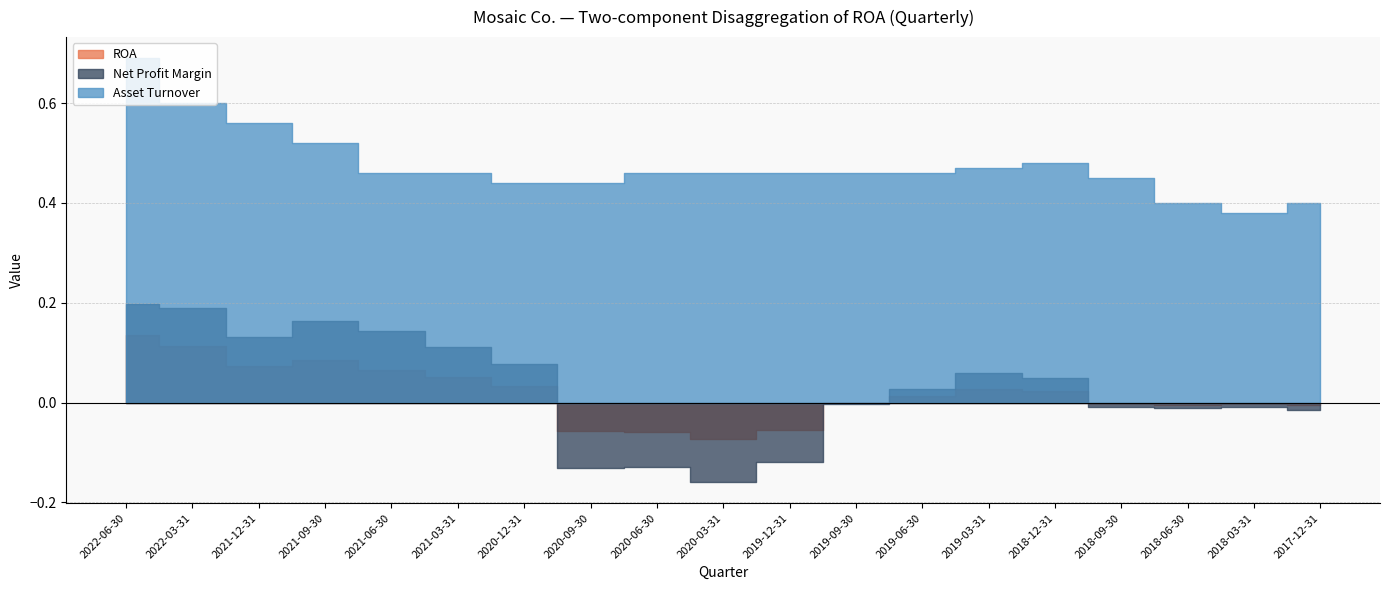

Which category has the lowest value across all series?

2020-03-31